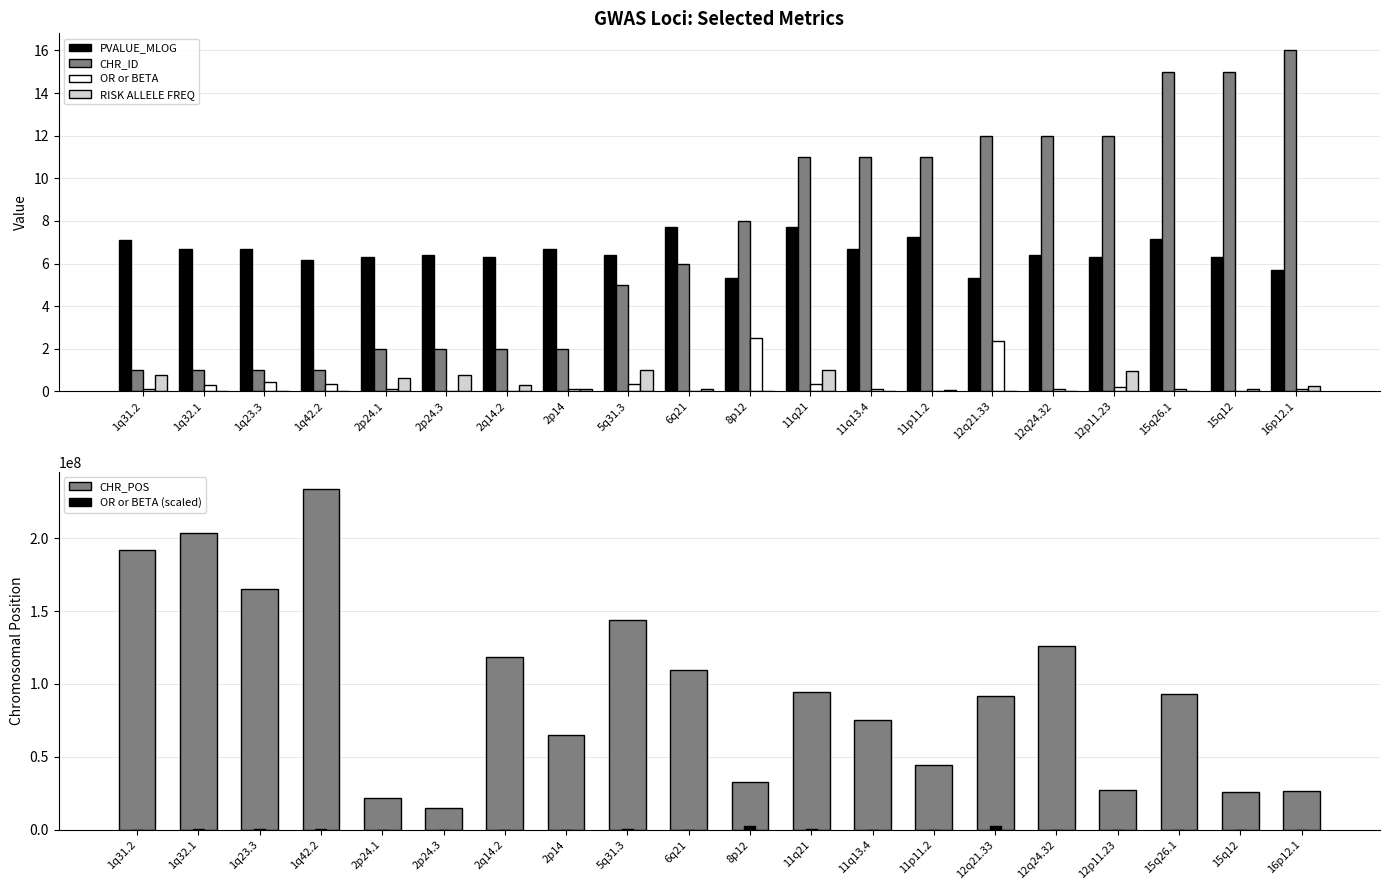

The RISK ALLELE FREQ series shows 0.2 at 16p12.1. True or false?

True